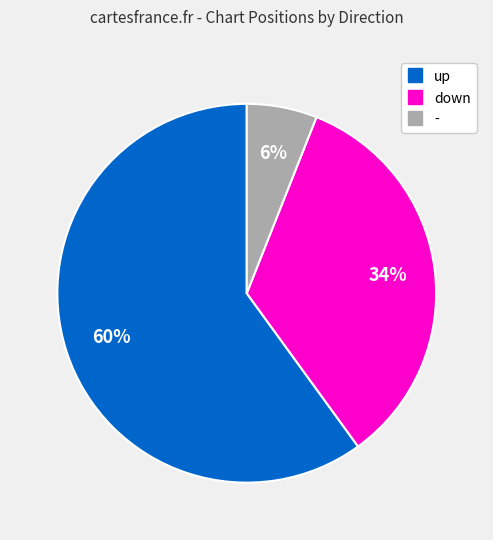

Which category accounts for the majority?

up